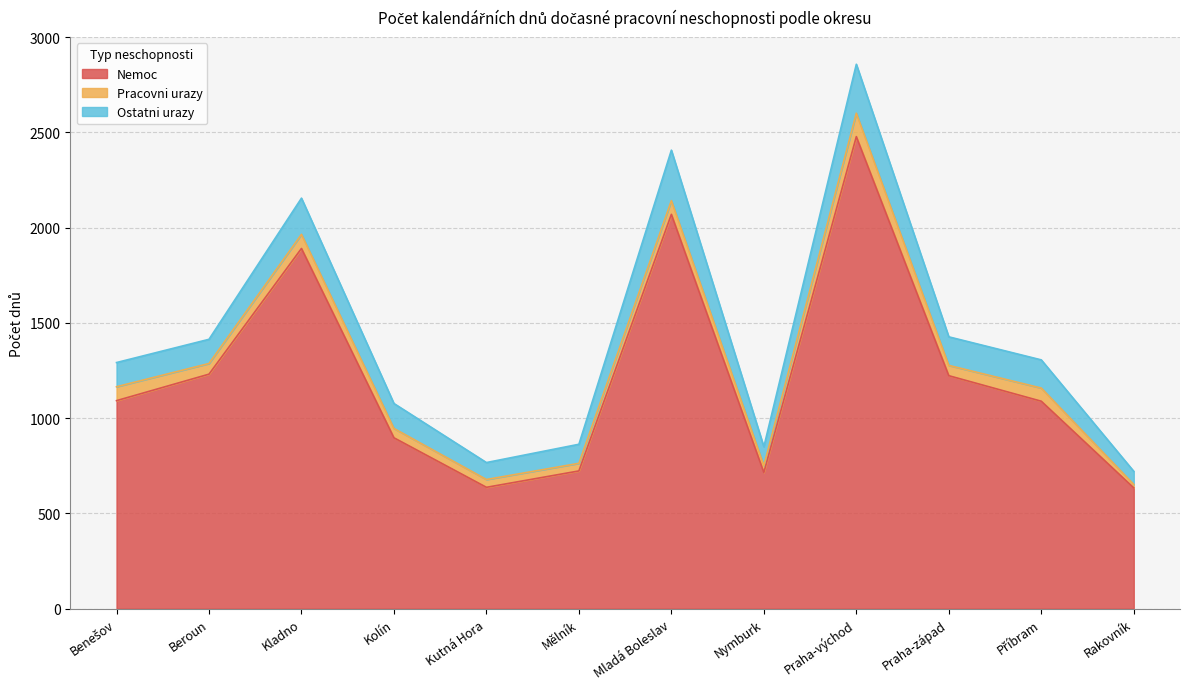

At how many categories does at least one series exceed 990?

7